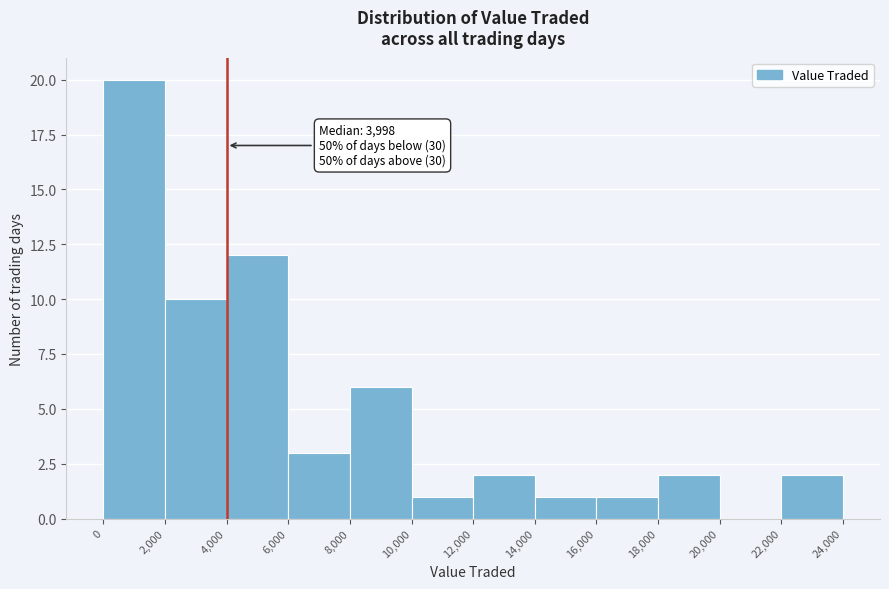

Which range on the x-axis has the tallest bar?

0 to 2,000